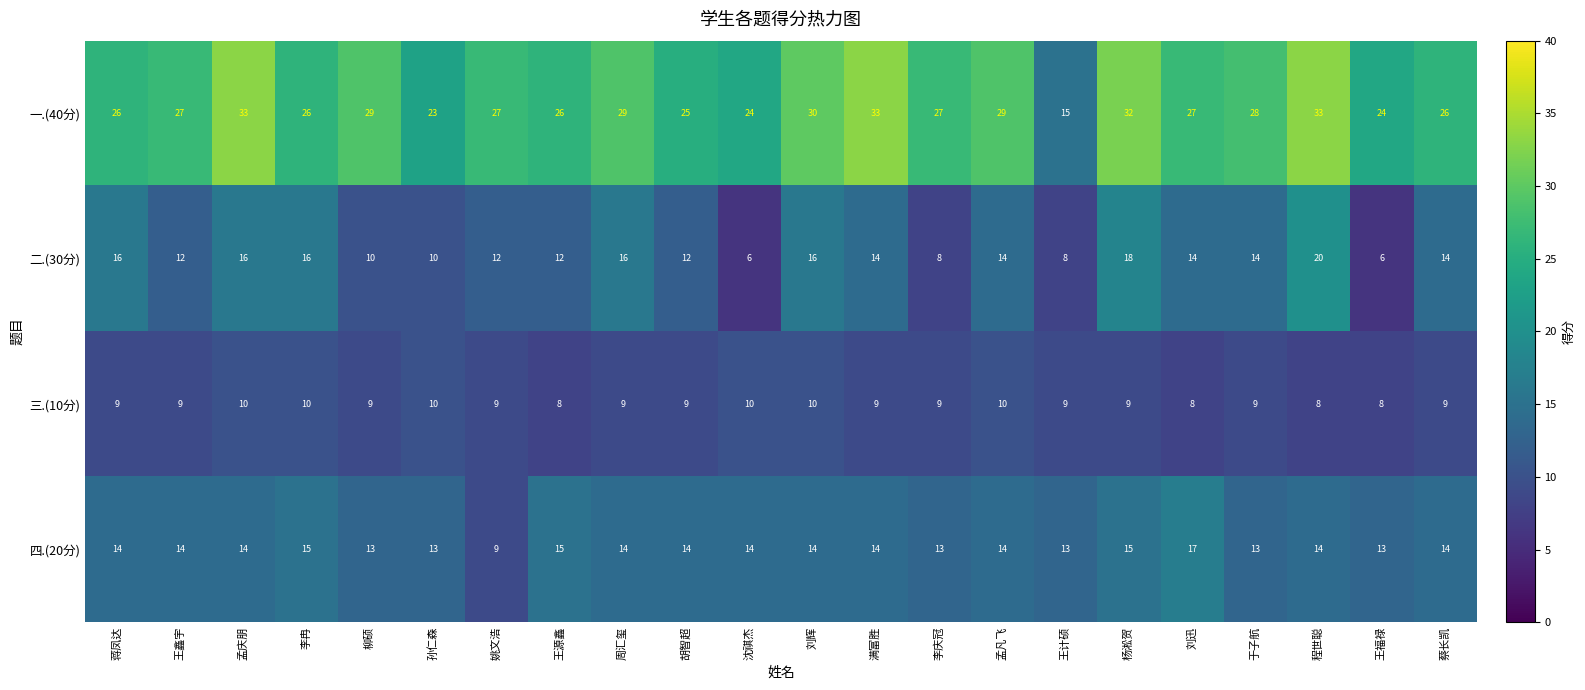

Which series has the widest spread of values?

一.(40分)